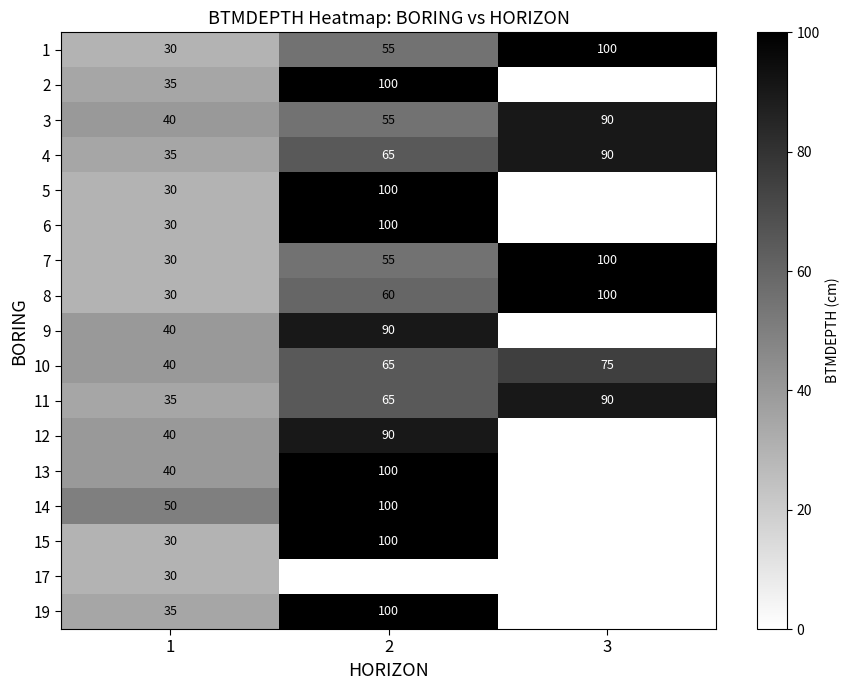

What is the approximate value of 3 at 2, to the nearest 5?

55